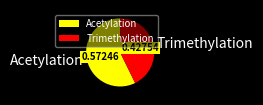

What is the majority slice?

Acetylation